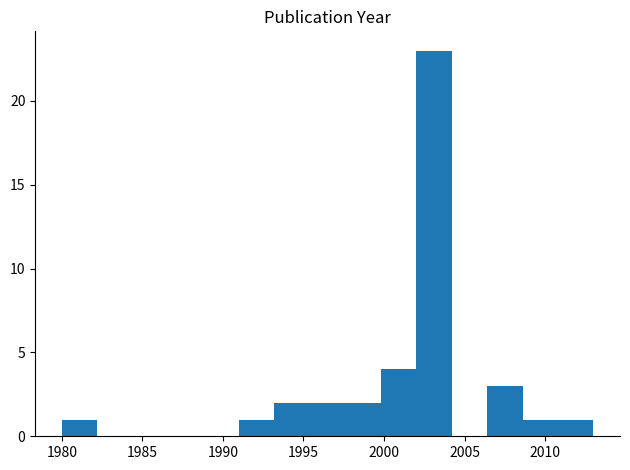

Reading left to right, list every bar in this chart as the range it spans on the x-axis followed by its height. Neither the bar edges nor the heights are printed on the chart, so give them approximately, as read against the axes.

1980.0 to 1982.2: 1
1982.2 to 1984.4: 0
1984.4 to 1986.6: 0
1986.6 to 1988.8: 0
1988.8 to 1991.0: 0
1991.0 to 1993.2: 1
1993.2 to 1995.4: 2
1995.4 to 1997.6: 2
1997.6 to 1999.8: 2
1999.8 to 2002.0: 4
2002.0 to 2004.2: 23
2004.2 to 2006.4: 0
2006.4 to 2008.6: 3
2008.6 to 2010.8: 1
2010.8 to 2013.0: 1